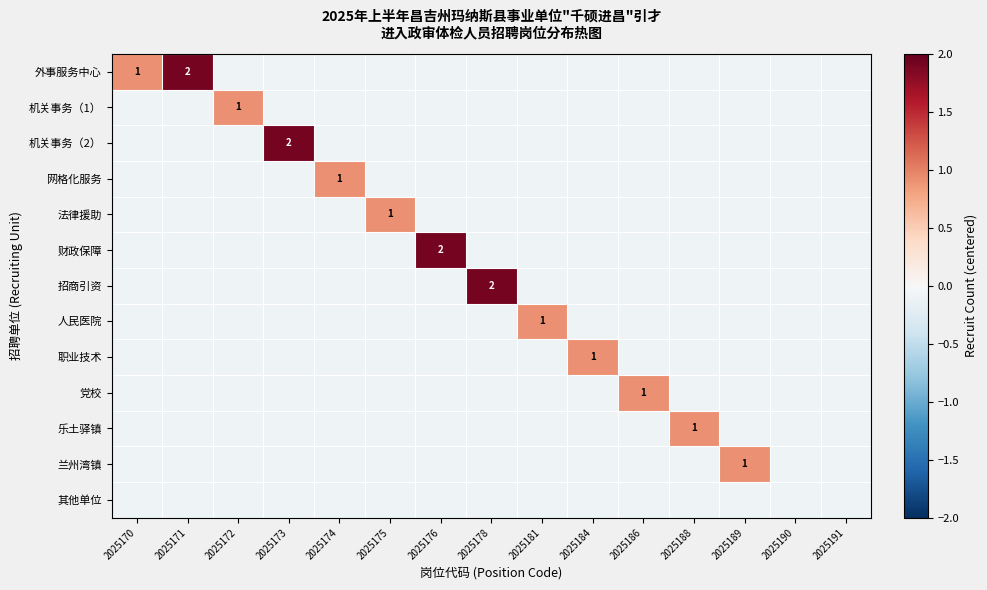

How many series are shown in this chart?

13